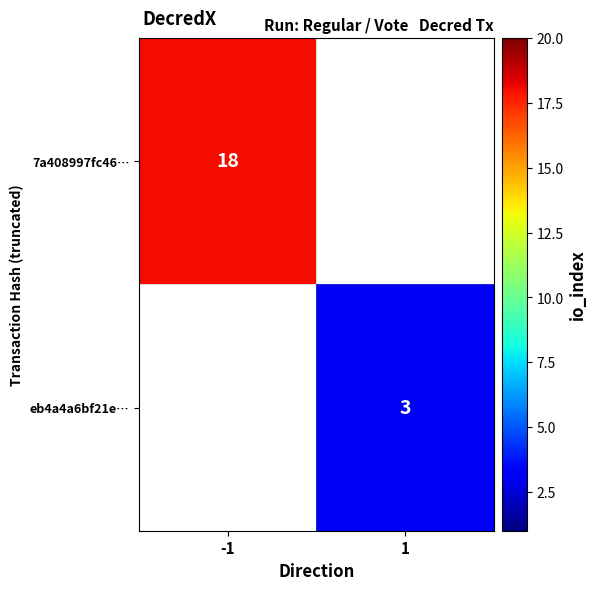

The eb4a4a6bf21e… series shows 5.0 at 1. True or false?

False